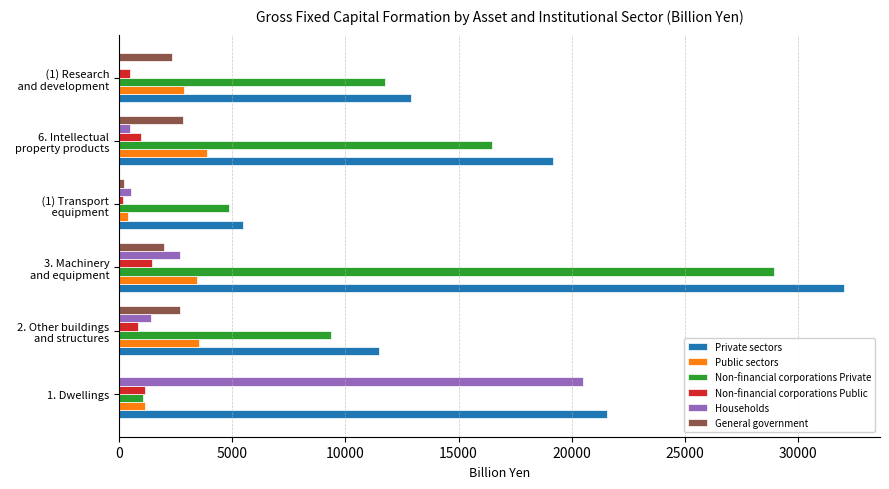

The value of Households at 1. Dwellings is 20486.9. True or false?

True